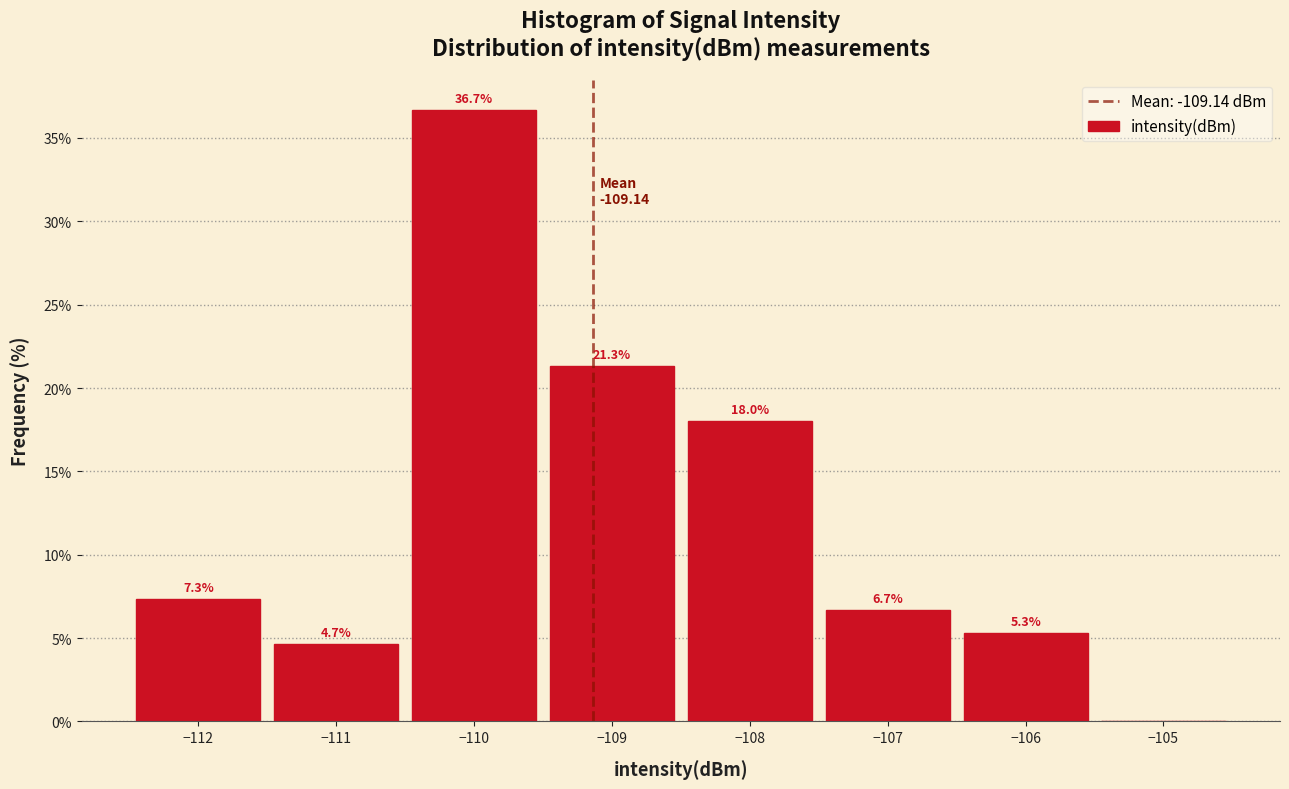

Over which range of the x-axis is the bar tallest?

-110.5 to -109.5